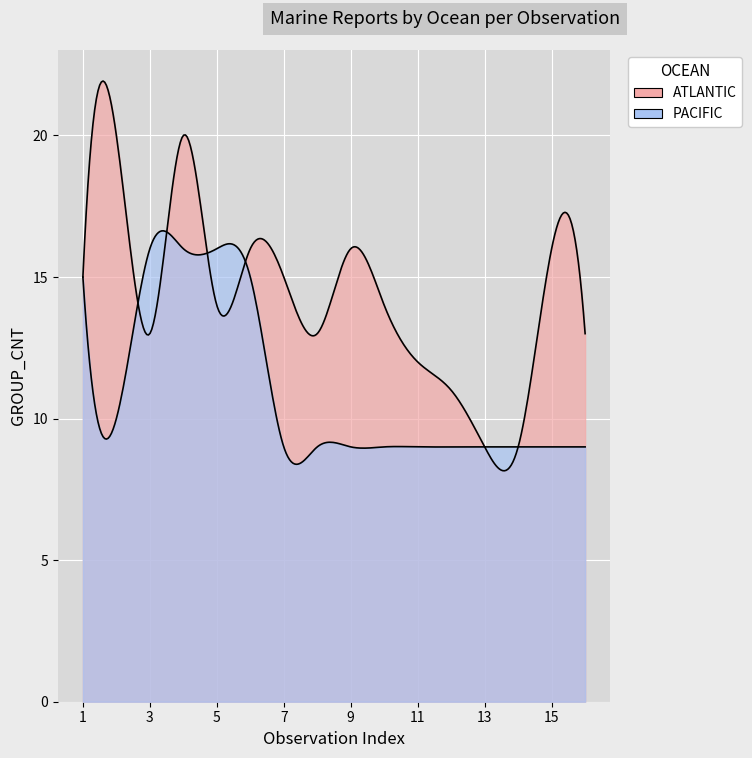

Which series has the largest range (max minus min)?

ATLANTIC